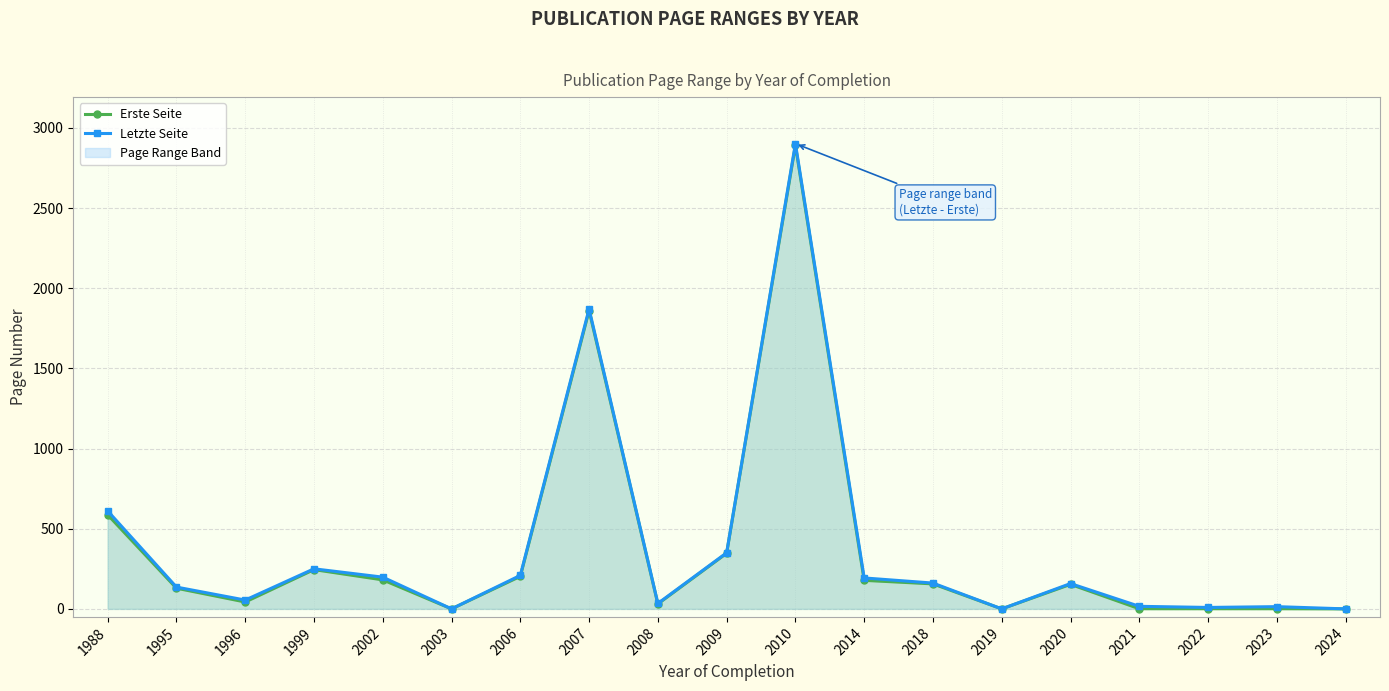

How many distinct data groups are displayed?

2